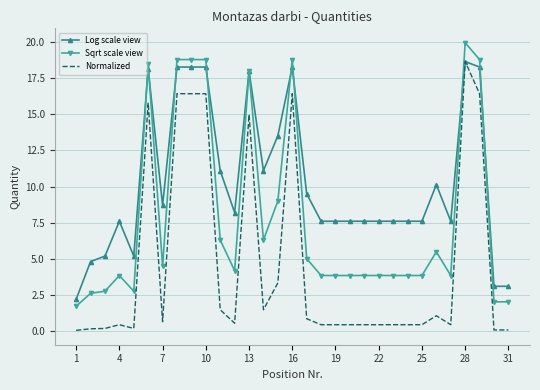

What are all the series names shown in the legend?

Log scale view, Sqrt scale view, Normalized